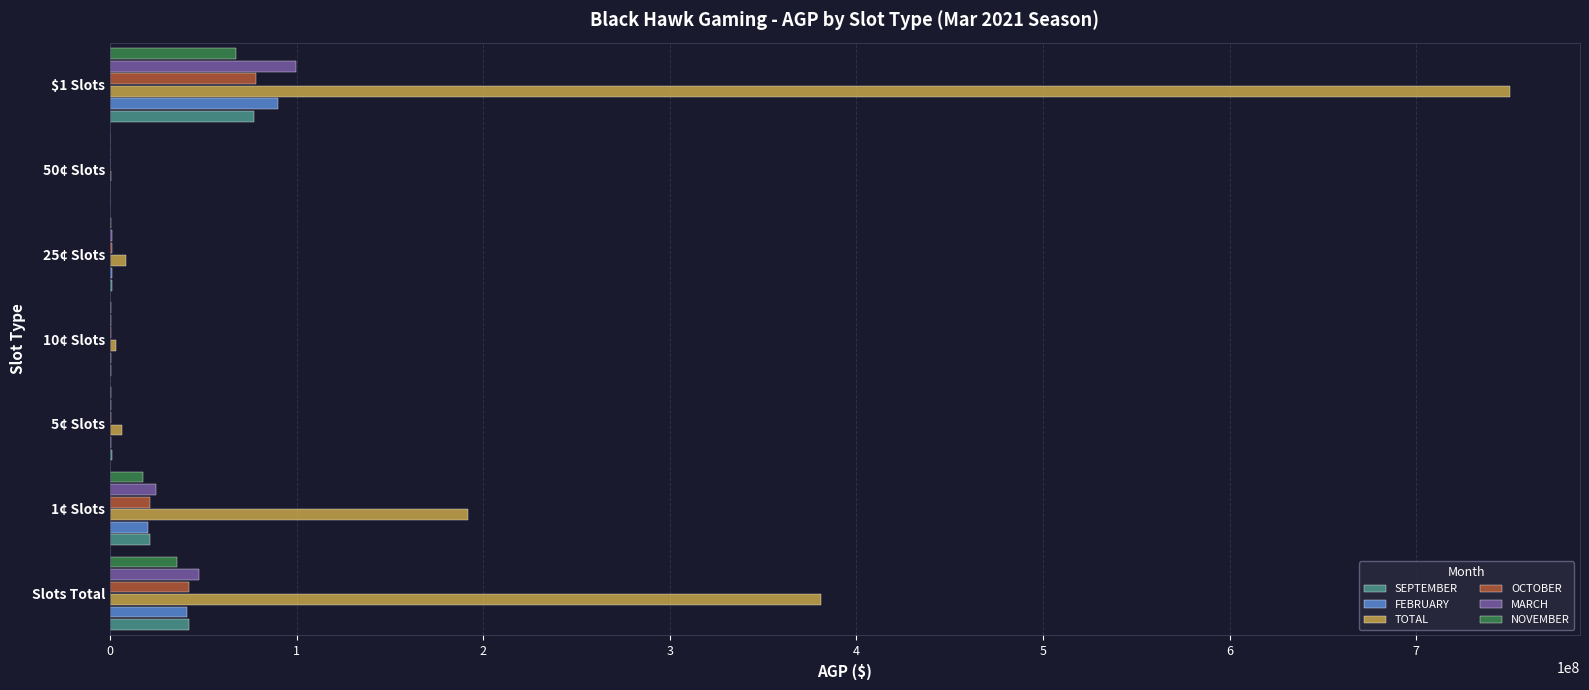

Which series changed the most between Slots Total and 25¢ Slots?

TOTAL